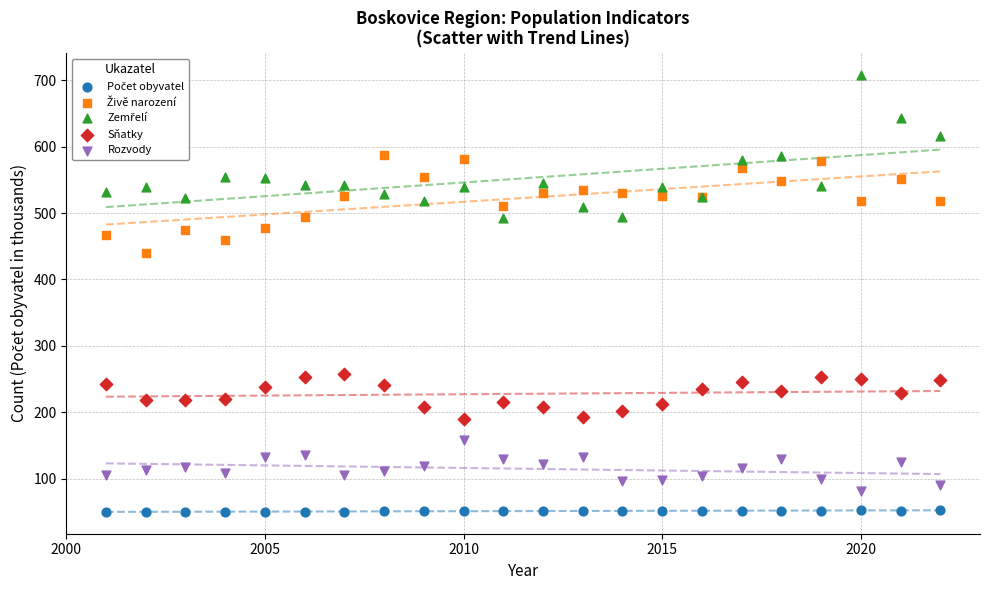

What is the X range (max minus min) for the scatter plot?

21.0